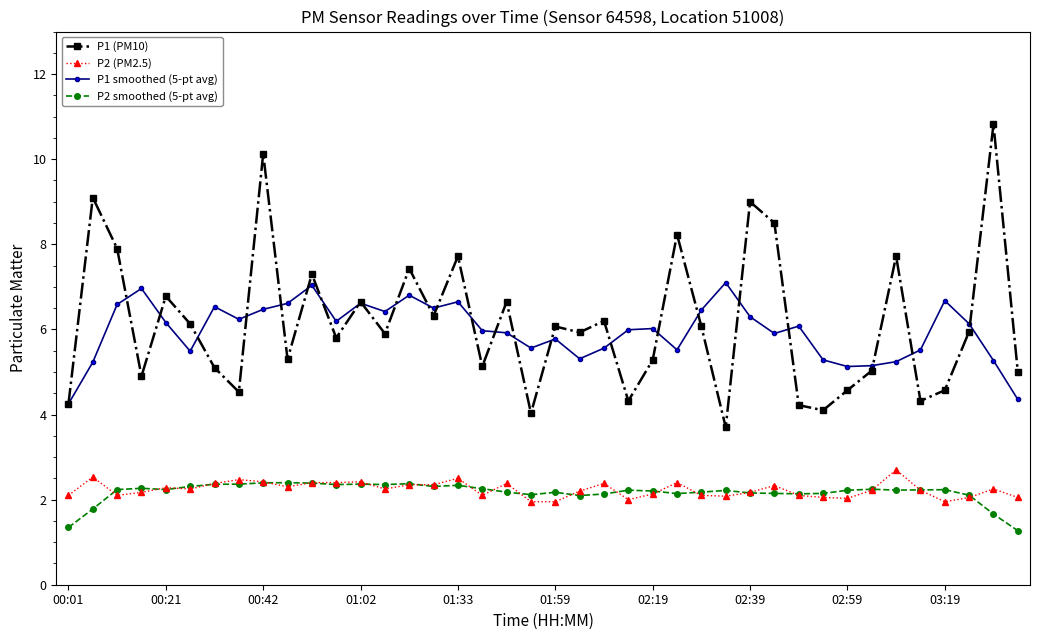

What is the value of the P1 smoothed (5-pt avg) point at the 11th from the left?

7.0